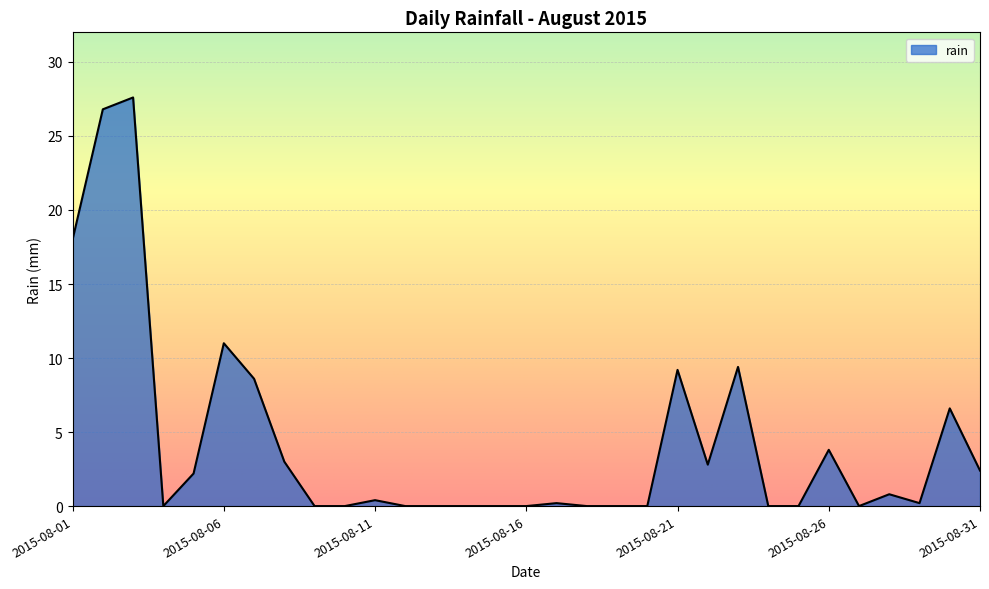

What is the difference between the maximum and minimum values?

27.6